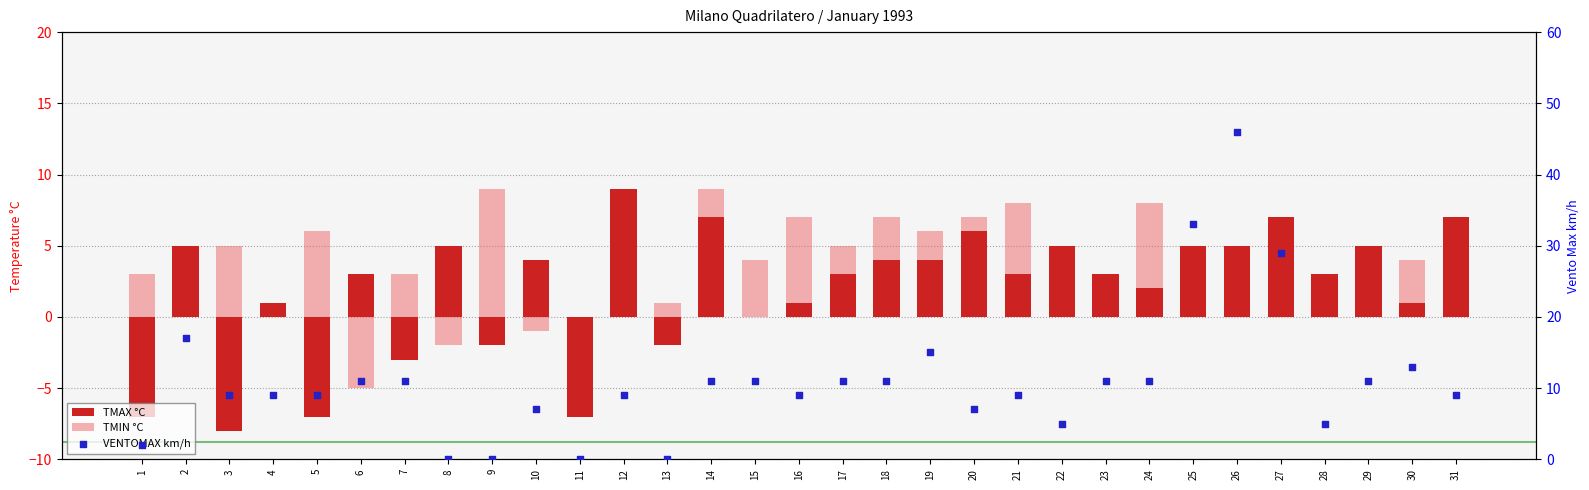

What are all the series names shown in the legend?

TMAX °C, TMIN °C, VENTOMAX km/h